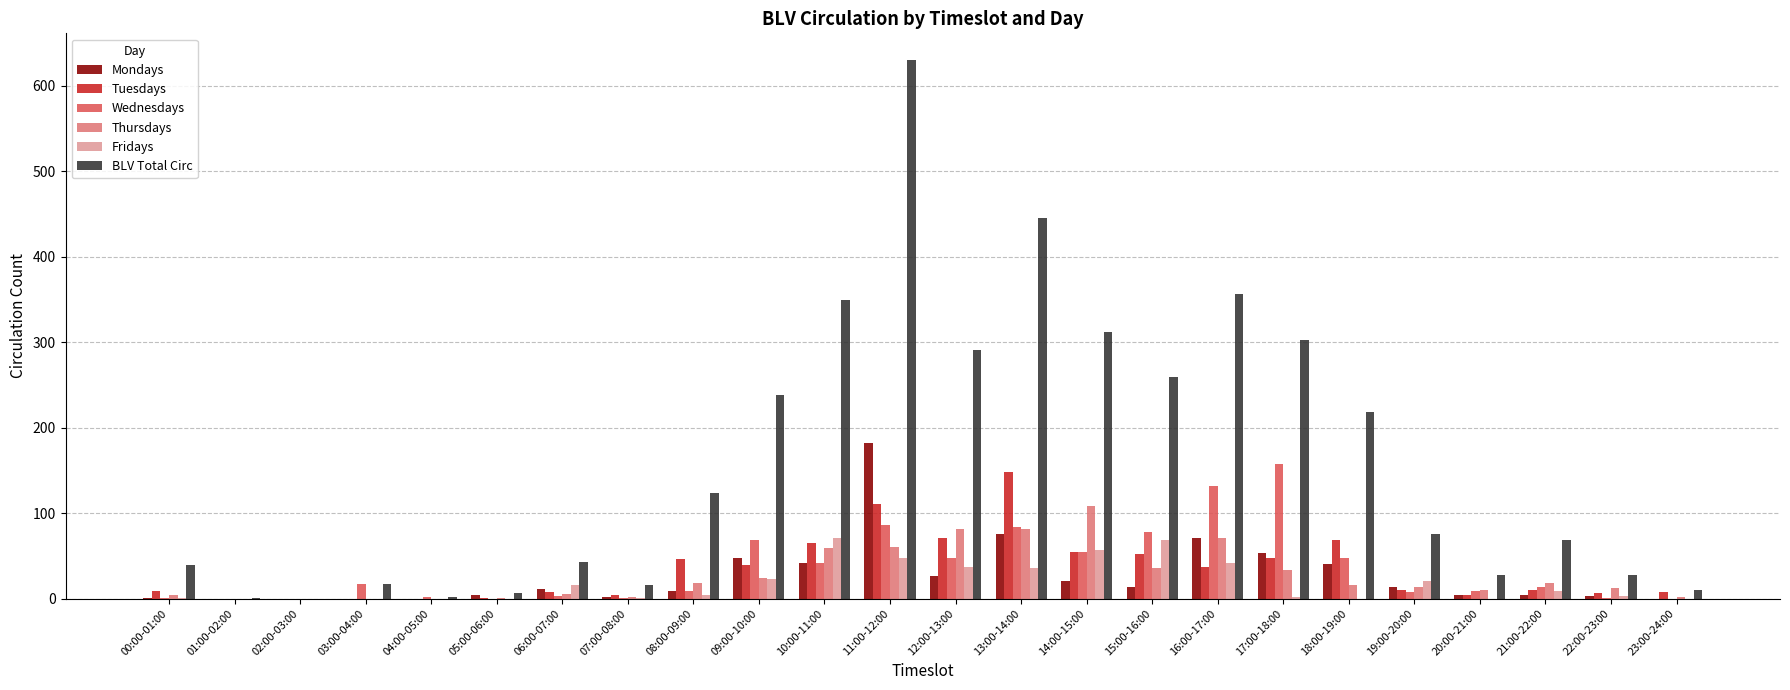

What is the sum of all Tuesdays values?

802